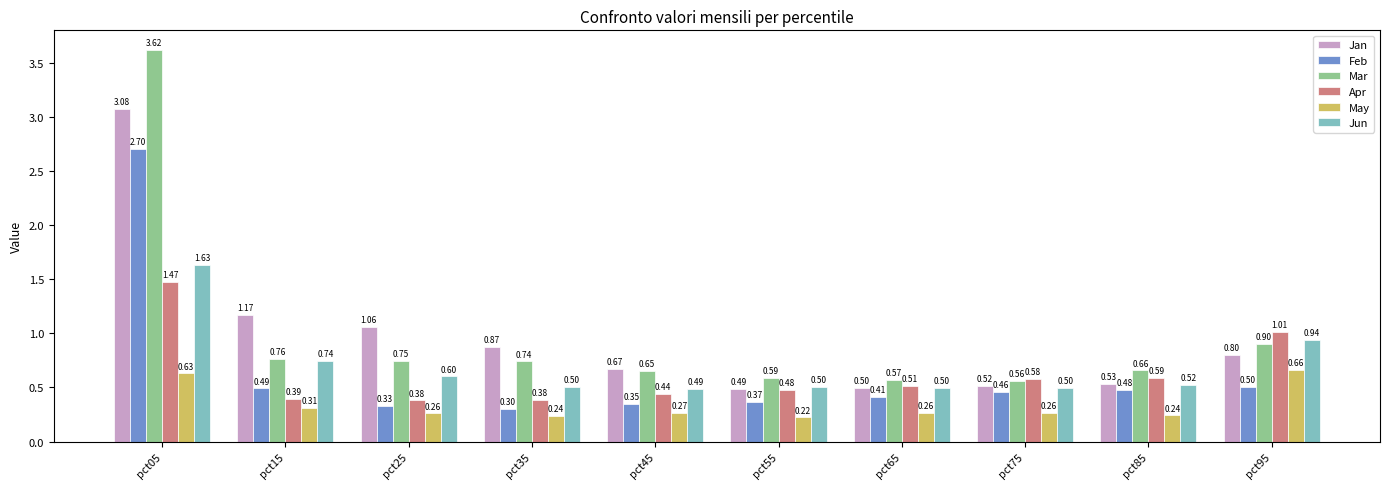

What is the difference between the Mar values at pct45 and pct05?

3.0